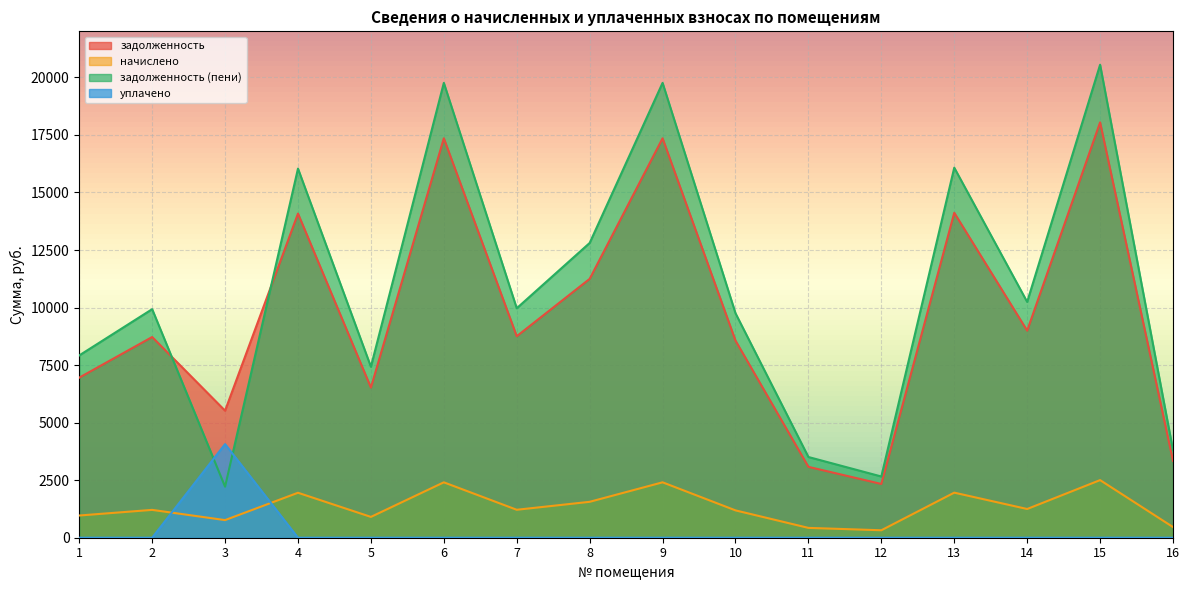

At which category does задолженность reach its first local peak?

2